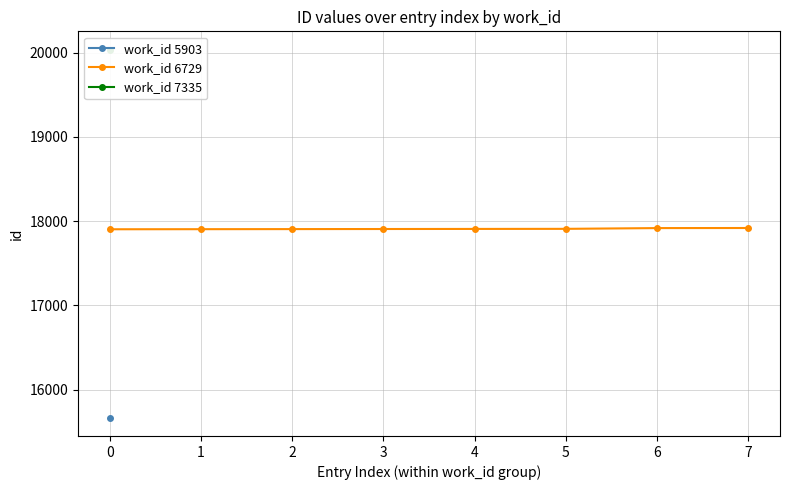

What is the value of the work_id 6729 point at the 6th from the left?

17909